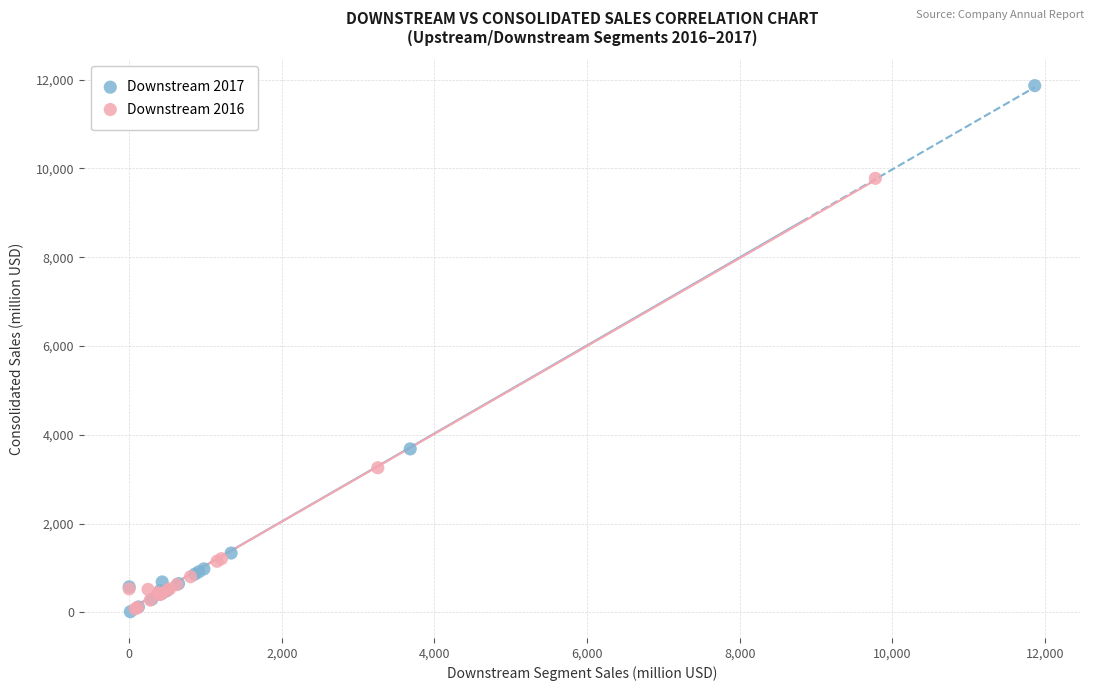

What are all the series names shown in the legend?

Downstream 2017, Downstream 2016